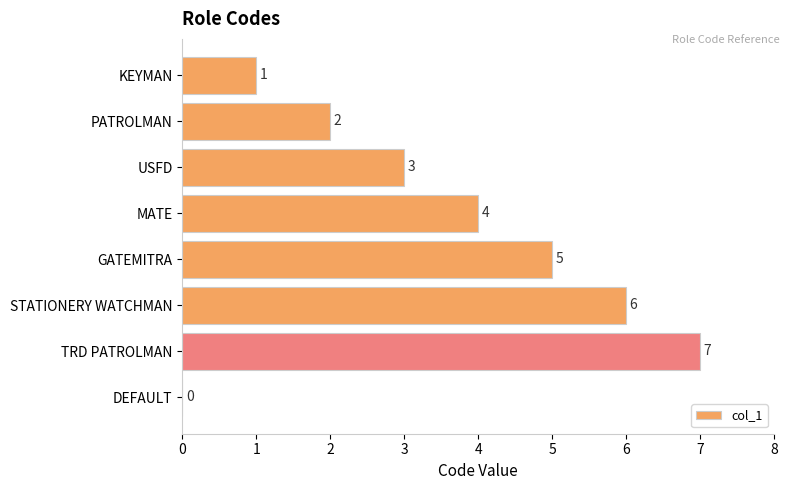

Which category has the highest value across all series?

TRD PATROLMAN